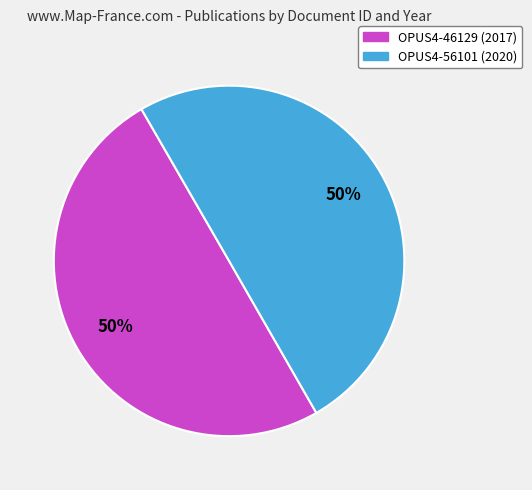

To the nearest percent, what percentage of the pie is OPUS4-56101?

50%